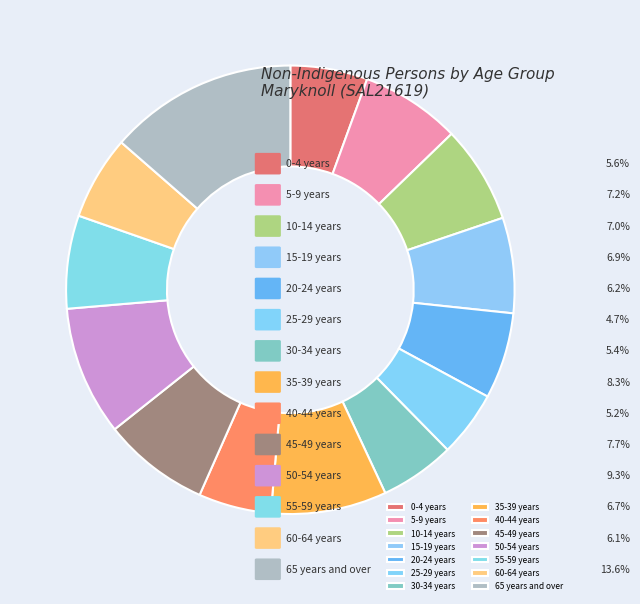

How many segments does this pie chart have?

14